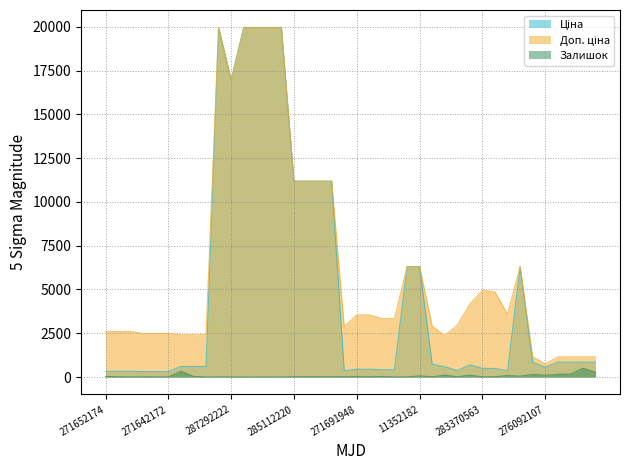

How many interior local peaks does the Залишок series have?

12